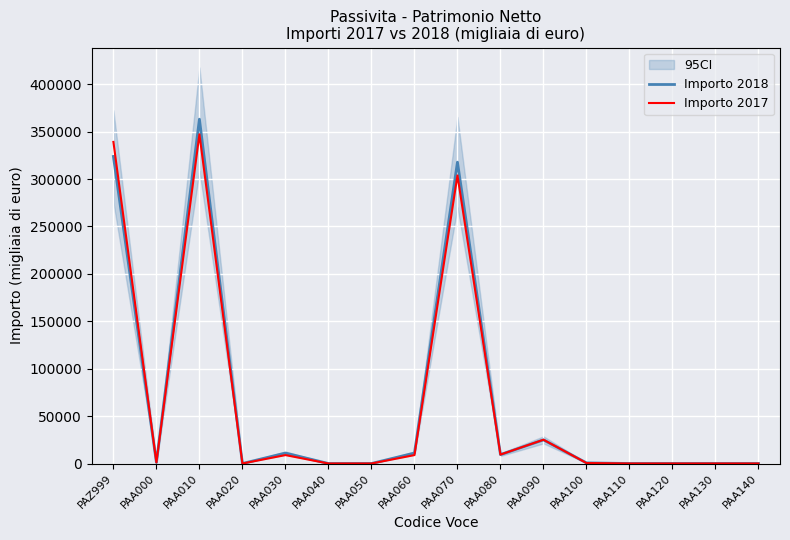

How many series are shown in this chart?

2